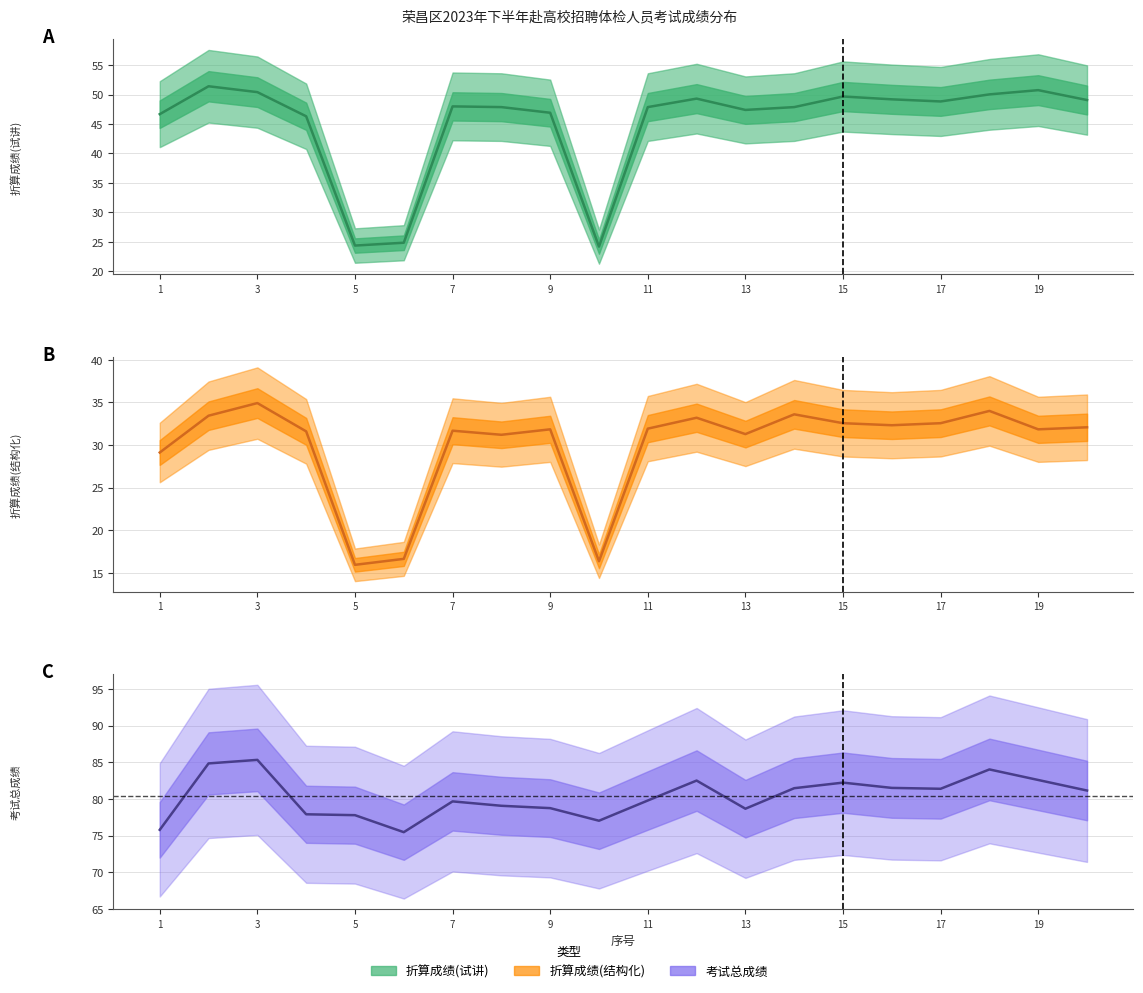

Reading left to right, what are all the values shown in this chart?

折算成绩(试讲): 1=46.7	2=51.4	3=50.4	4=46.3	5=24.4	6=24.8	7=48.0	8=47.9	9=46.9	10=24.2	11=47.9	12=49.3	13=47.4	14=47.9	15=49.7	16=49.2	17=48.8	18=50.0	19=50.8	20=49.1
折算成绩(结构化): 1=29.1	2=33.4	3=34.9	4=31.6	5=15.9	6=16.6	7=31.7	8=31.2	9=31.8	10=16.4	11=31.9	12=33.2	13=31.3	14=33.6	15=32.6	16=32.3	17=32.6	18=34.0	19=31.8	20=32.1
考试总成绩: 1=75.8	2=84.9	3=85.3	4=77.9	5=77.8	6=75.5	7=79.7	8=79.1	9=78.8	10=77.0	11=79.8	12=82.5	13=78.7	14=81.5	15=82.2	16=81.5	17=81.4	18=84.0	19=82.6	20=81.2